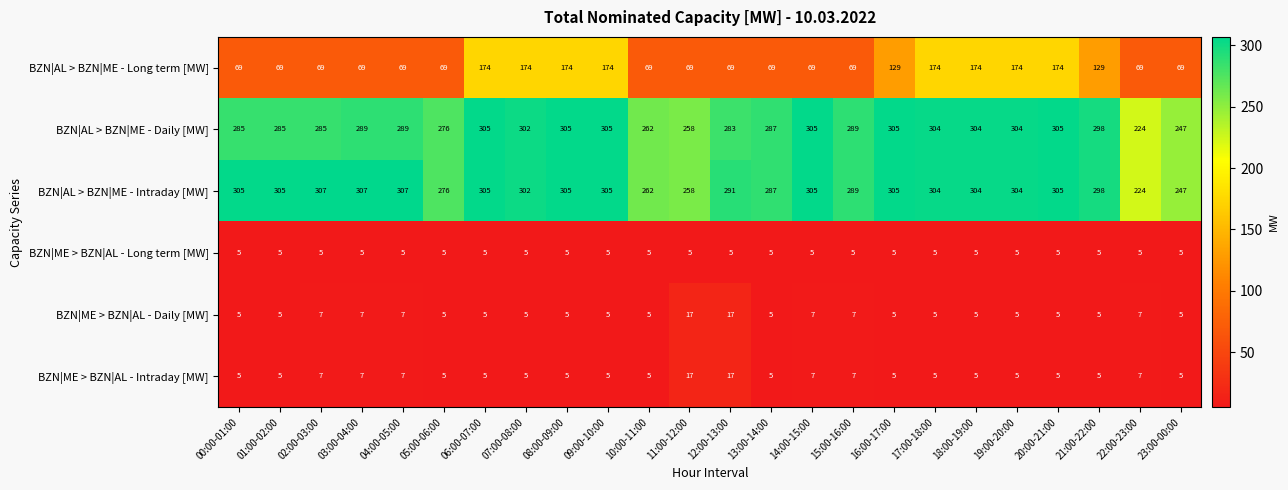

Count the number of data series in this chart.

6